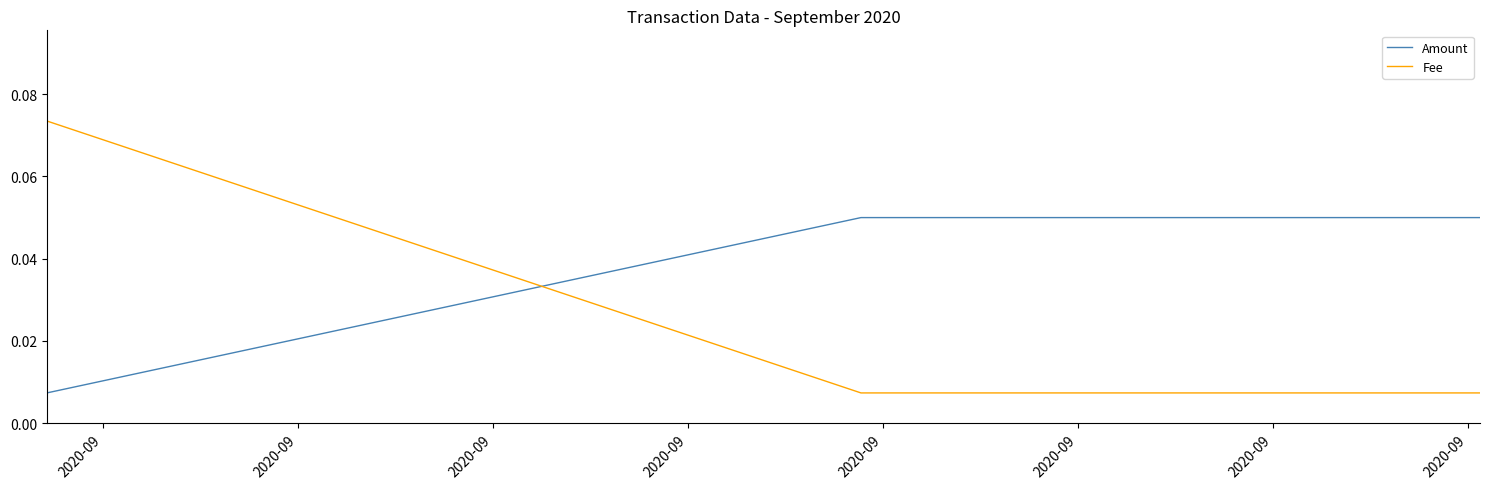

List the series in order of their overall mean, lowest first.

Fee, Amount